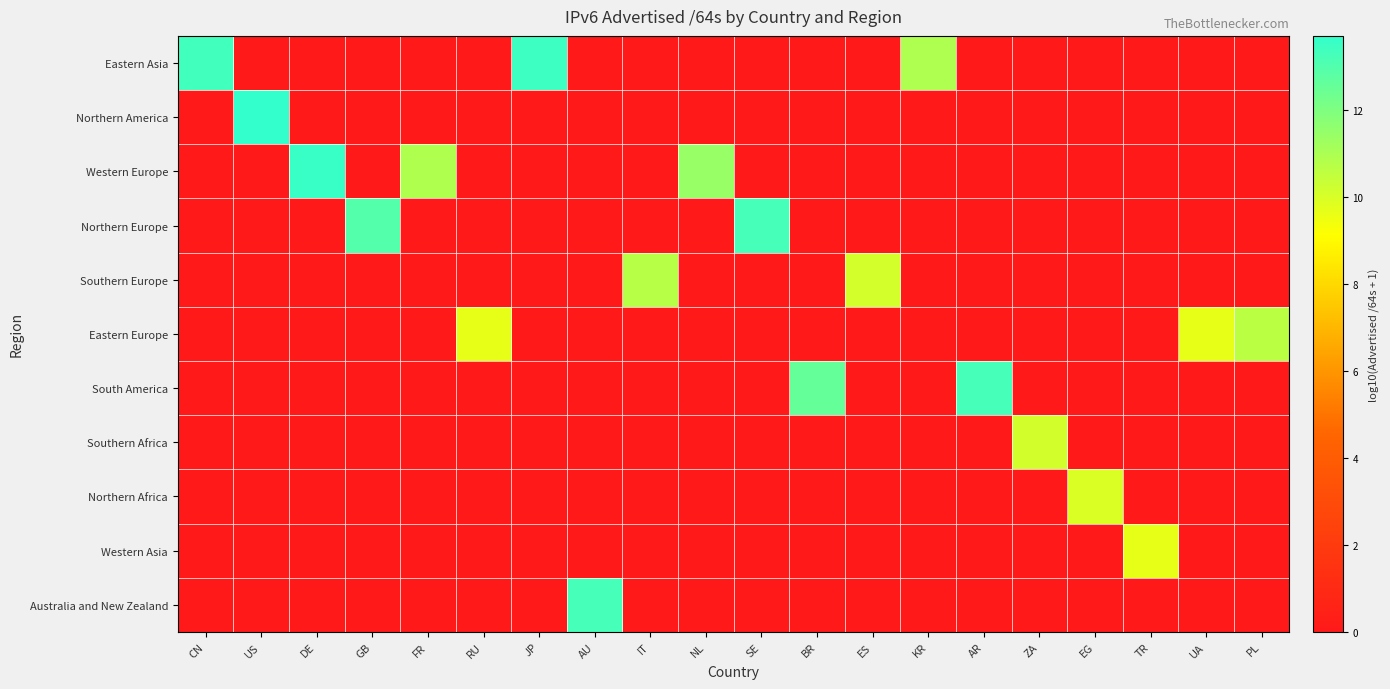

Which has a higher value, PL or IT?

PL